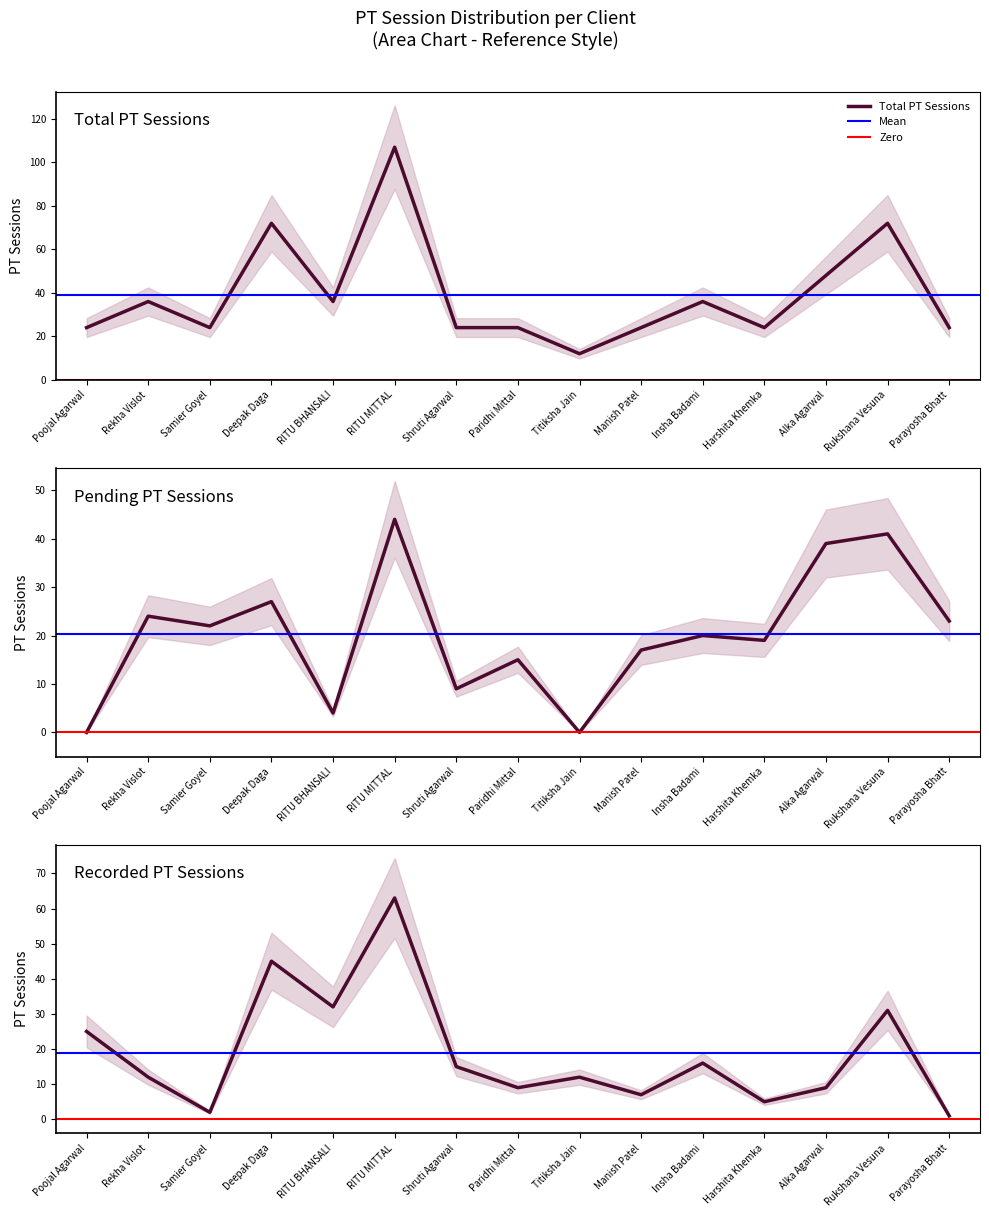

What is the difference between the maximum and minimum values in the Pending PT Sessions series?

44